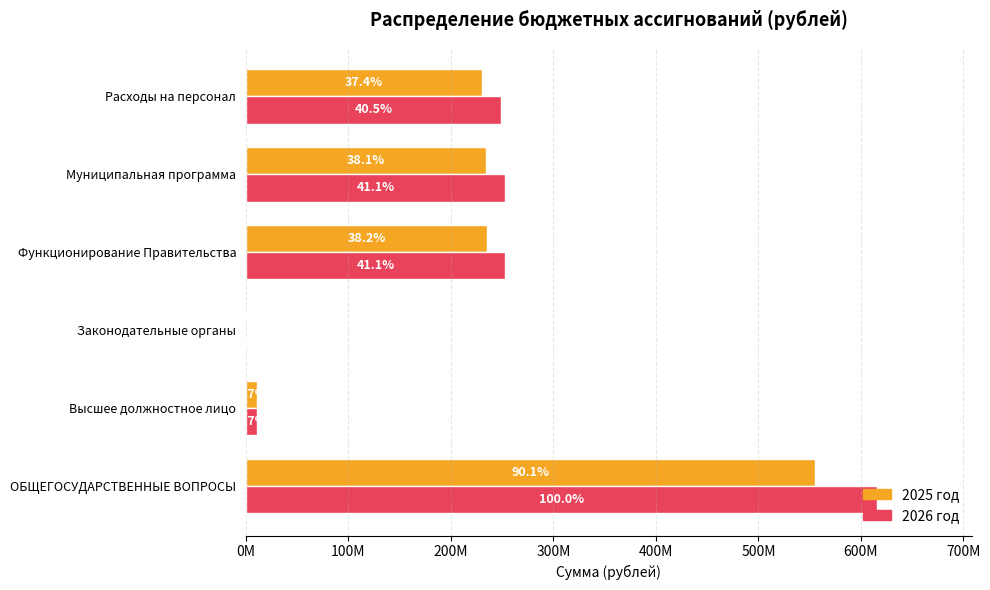

What are all the series names shown in the legend?

2025 год, 2026 год